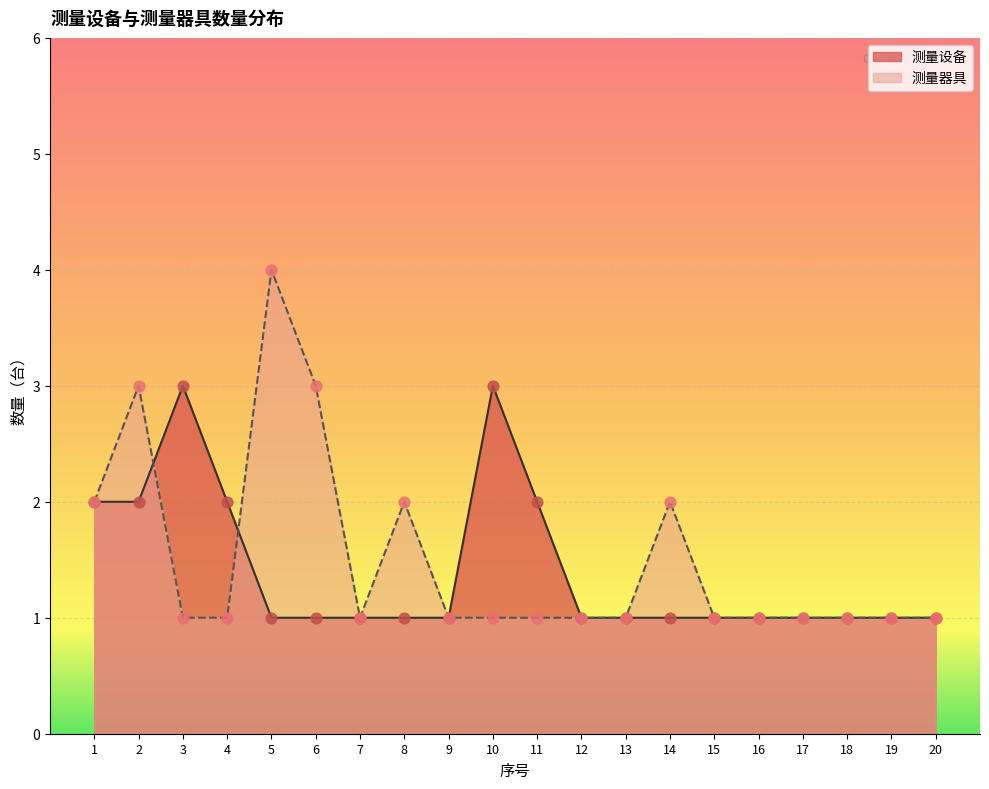

Is the value of 测量设备 at 15 greater than the value of 测量器具 at 17?

No